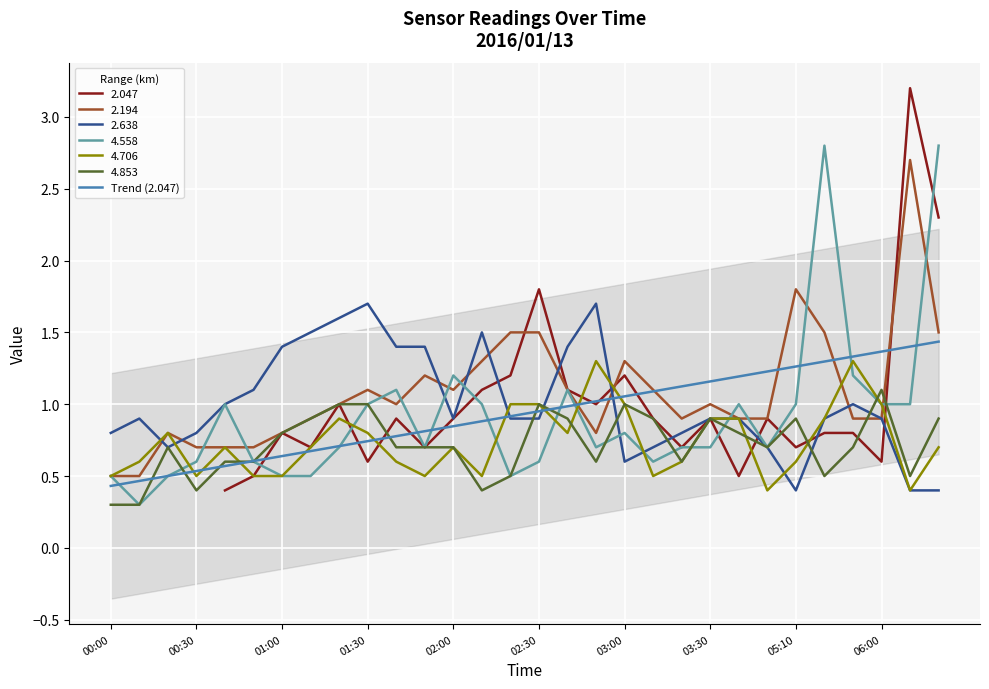

What is the maximum value for 2.194?

2.7